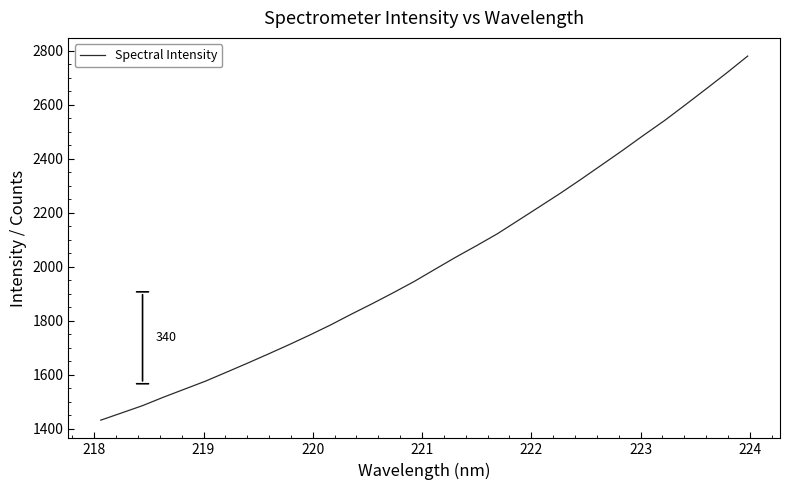

What is the minimum value shown in the chart?

1432.6